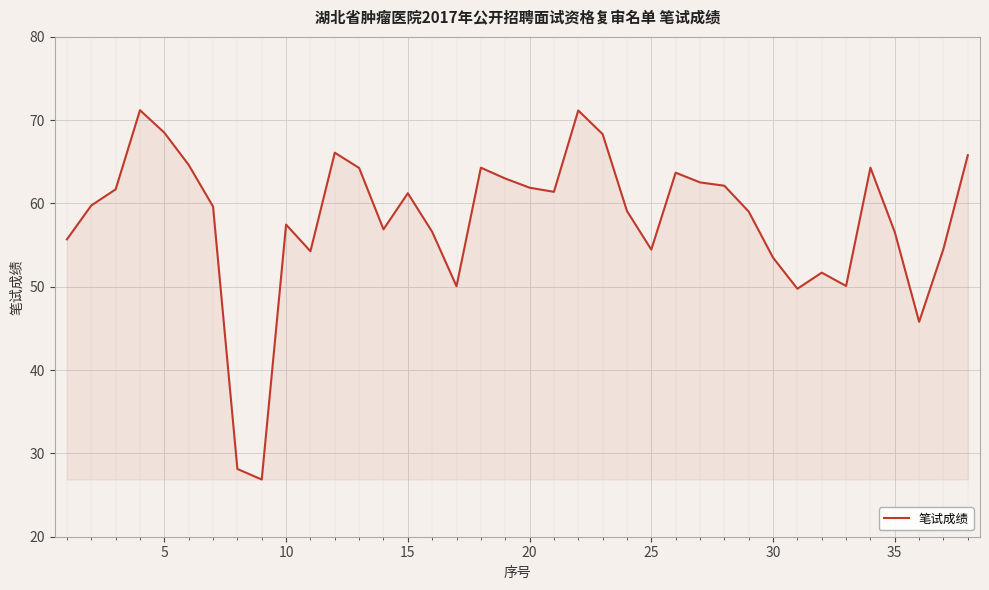

What is the smallest value displayed?

26.9